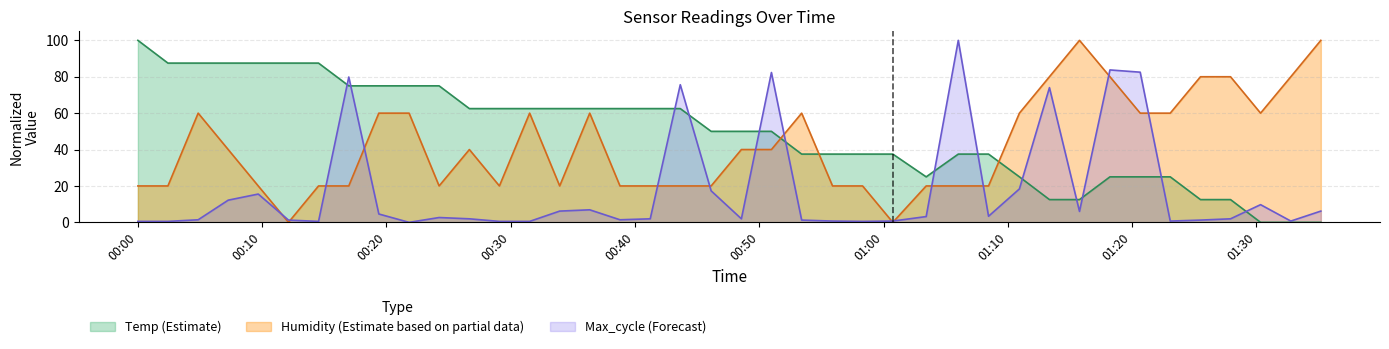

What is the difference between the second highest and minimum values in the Humidity series?

100.0